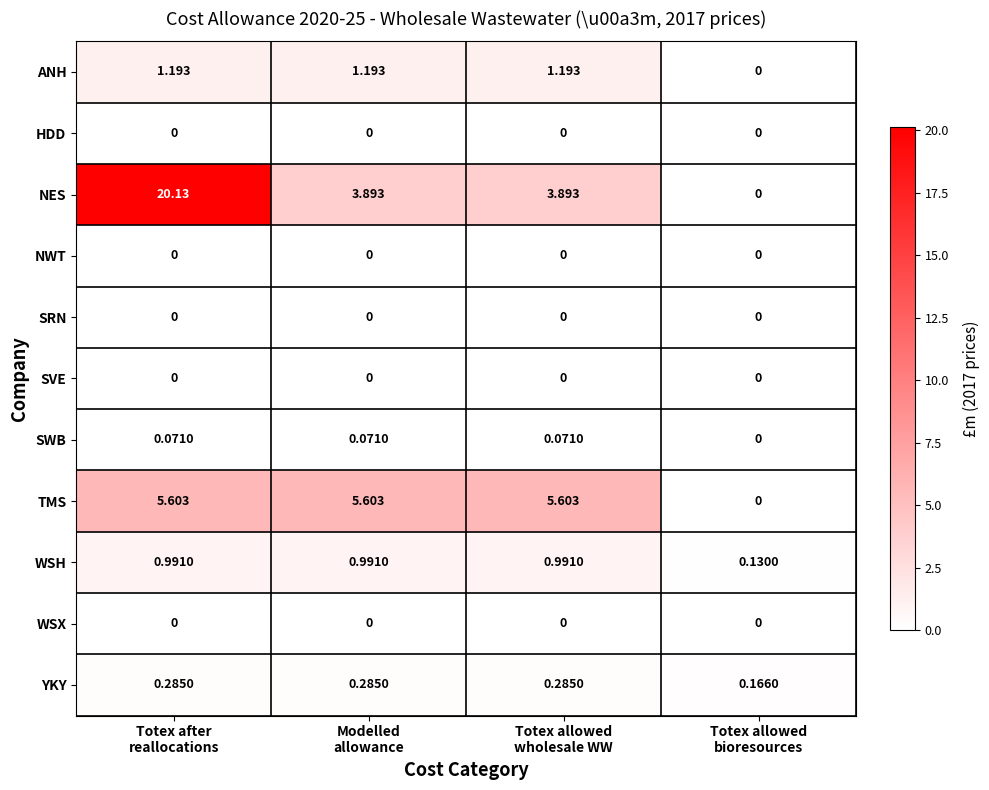

Which series has the widest spread of values?

NES